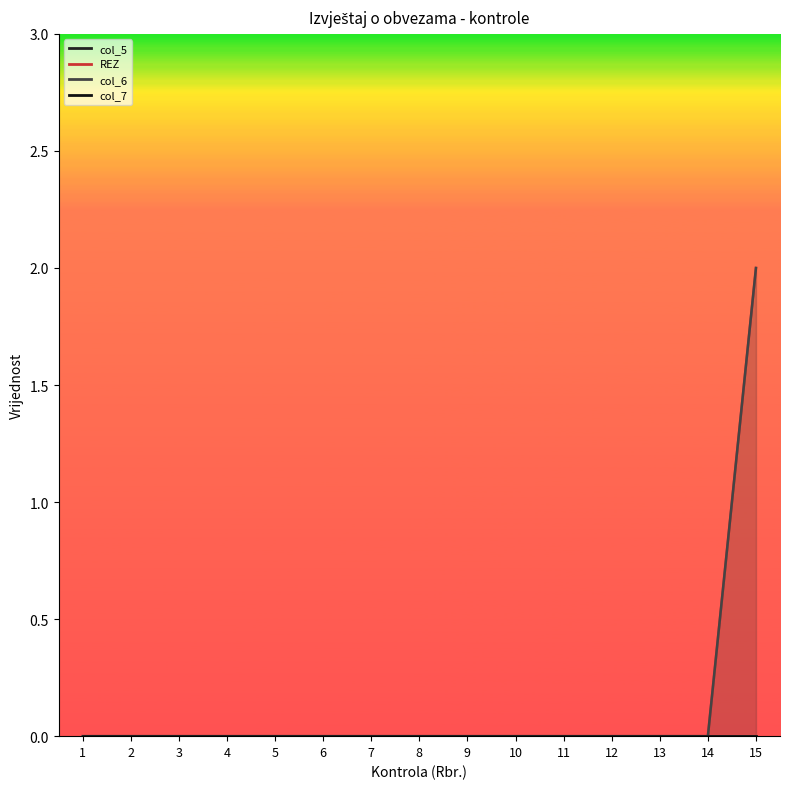

How many lines are shown in the chart?

2